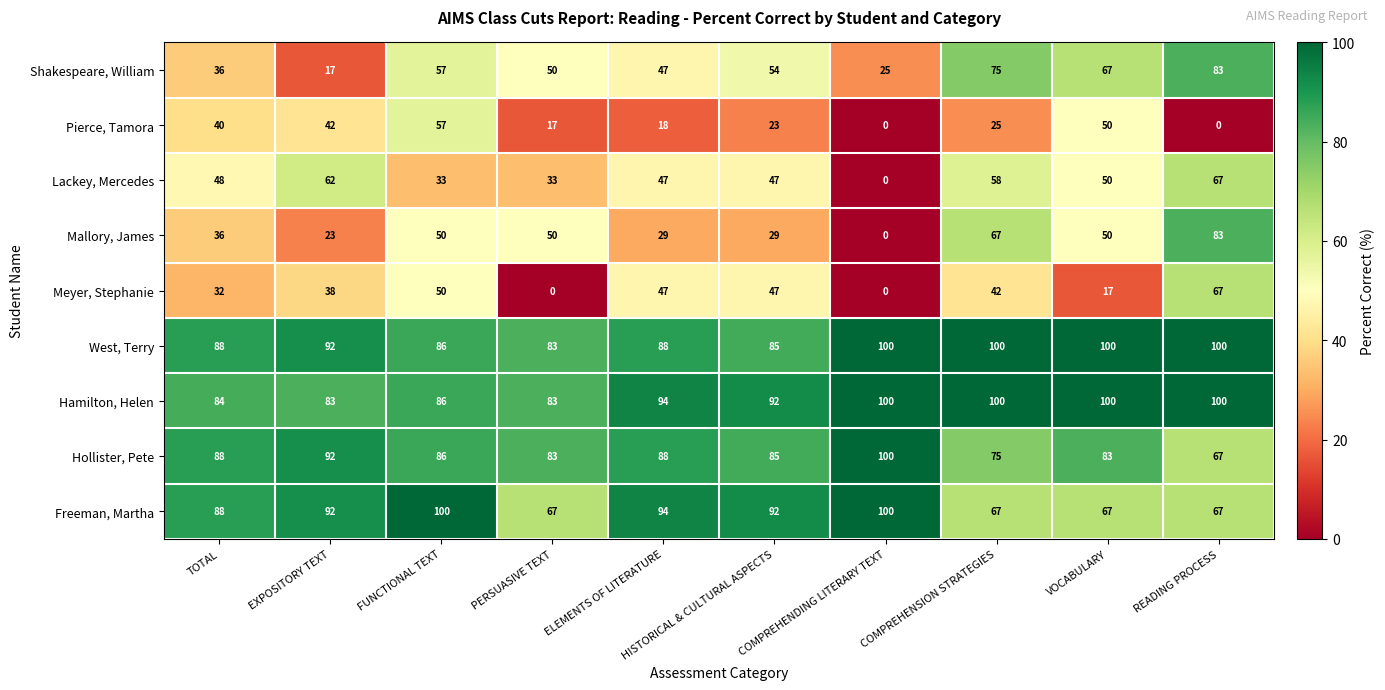

Which category has the lowest value in the Hollister, Pete series?

READING PROCESS